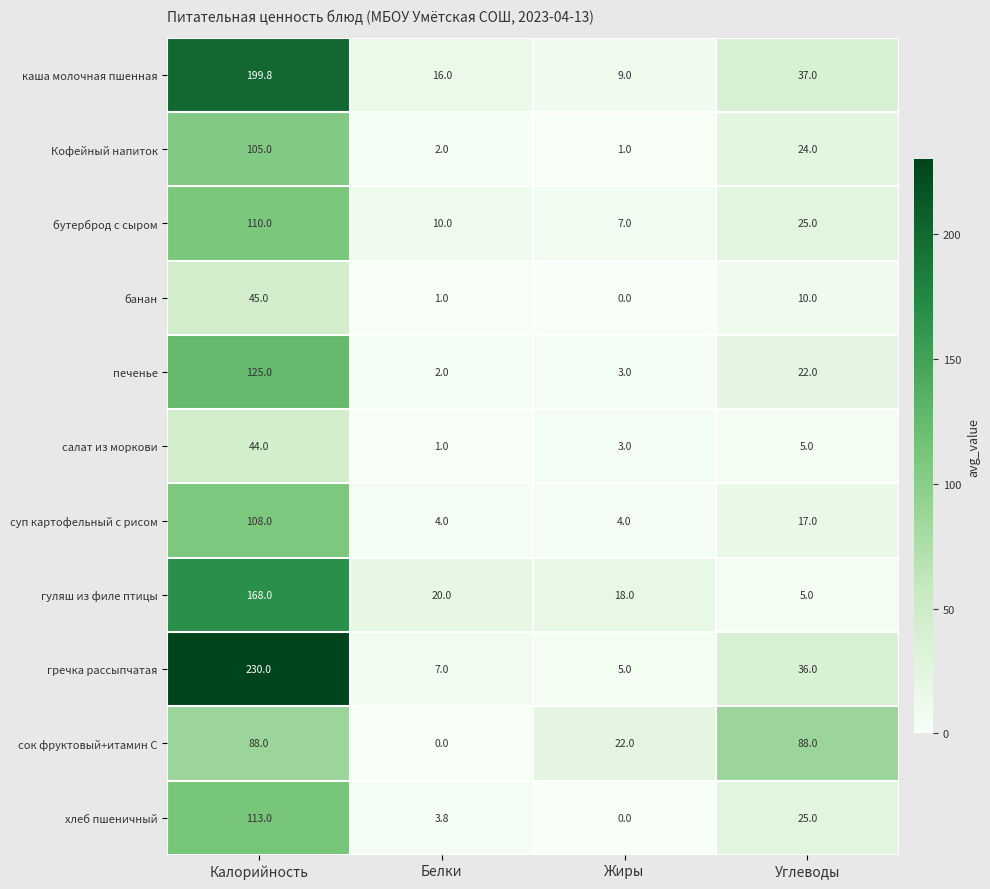

How many series are shown in this chart?

11